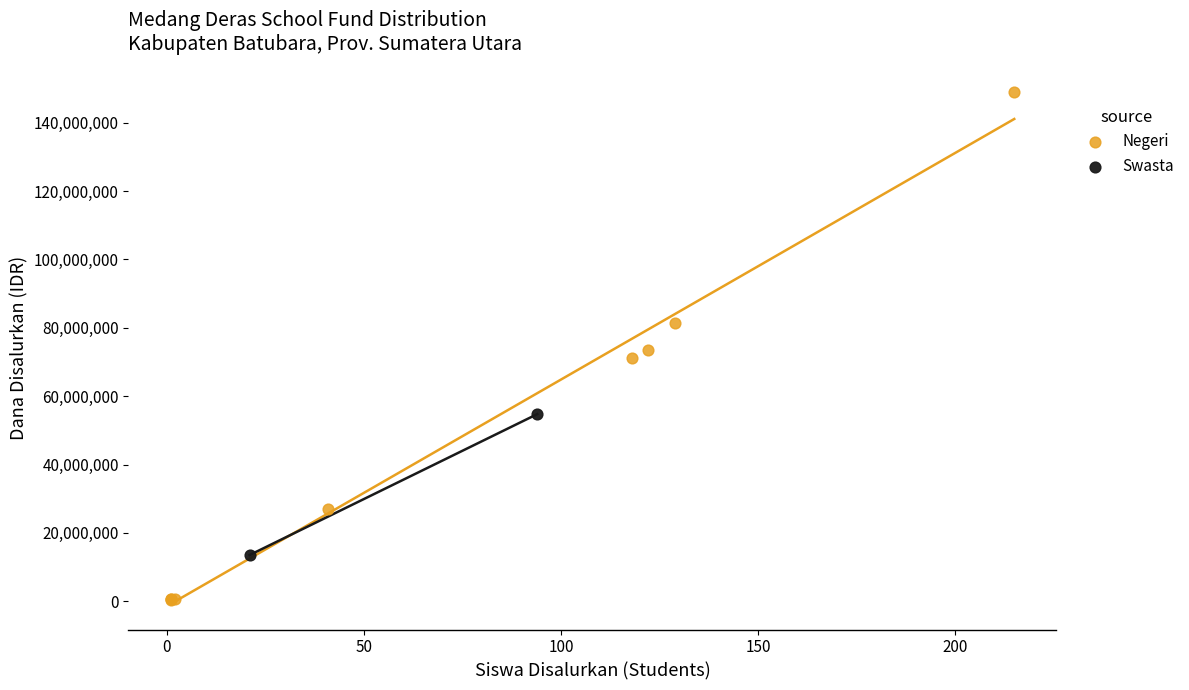

Which series contains the highest Y value?

Negeri